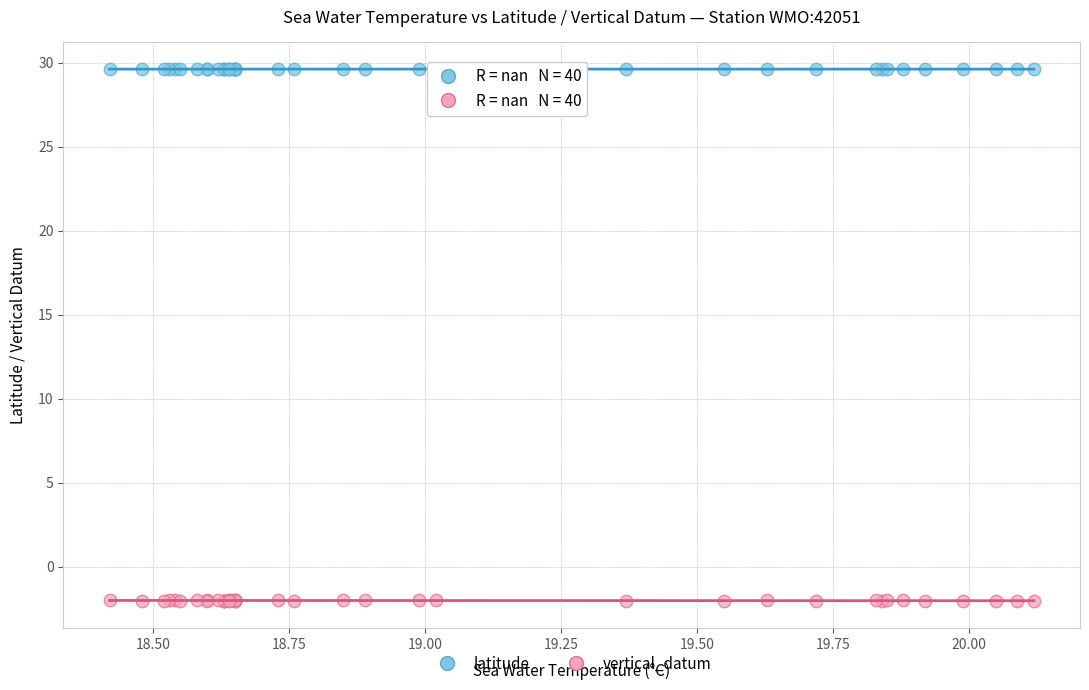

What are all the series names shown in the legend?

latitude, vertical_datum